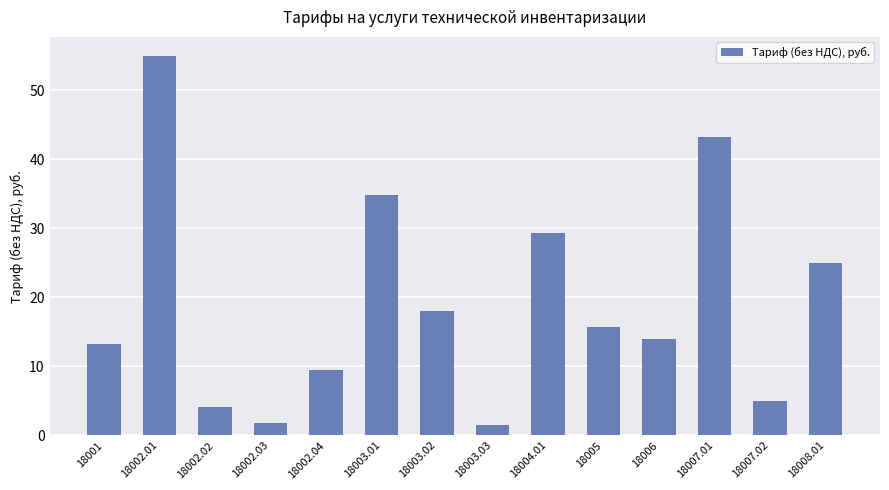

What is the ratio of the value at 18003.03 to the value at 18008.01?

0.1